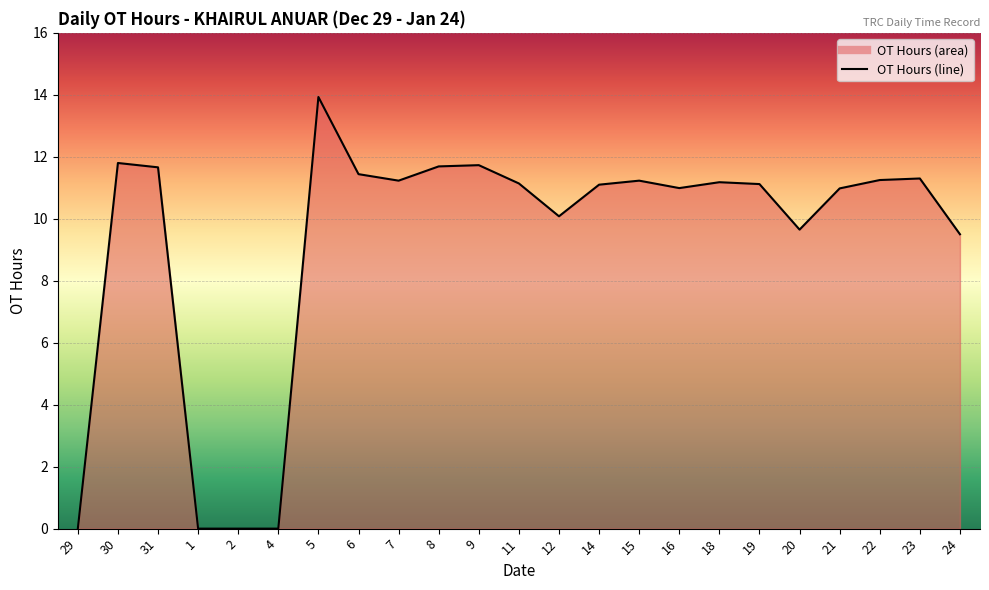

Reading left to right, transcribe all the data shown in this chart.

29=0.0	30=11.8	31=11.7	1=0.0	2=0.0	4=0.0	5=13.9	6=11.4	7=11.2	8=11.7	9=11.7	11=11.1	12=10.1	14=11.1	15=11.2	16=11.0	18=11.2	19=11.1	20=9.7	21=11.0	22=11.2	23=11.3	24=9.5